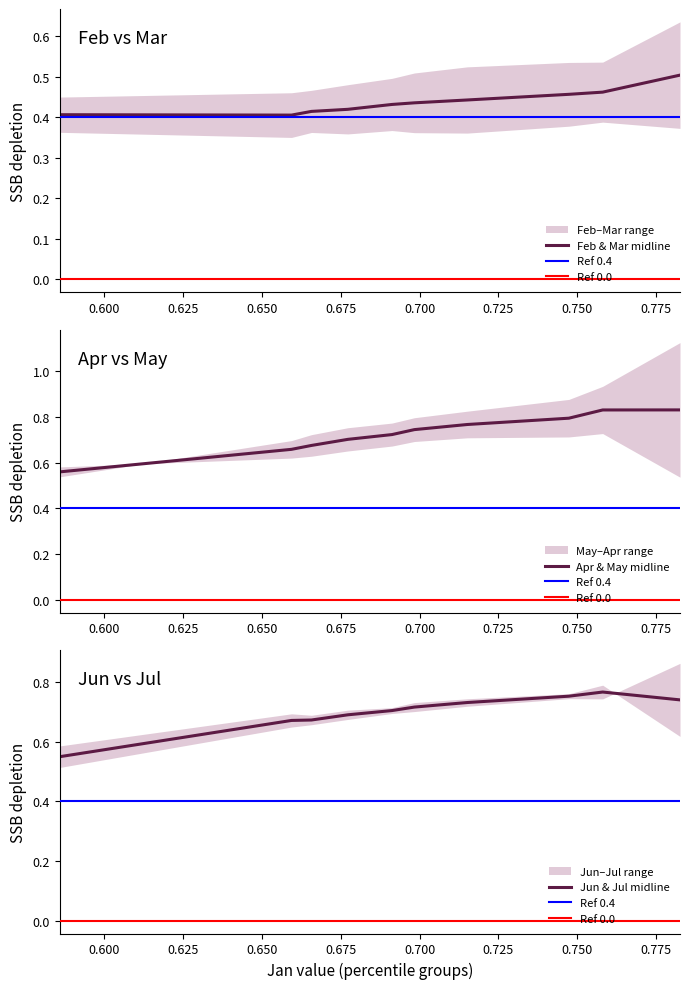

How many May values are between 0 and 1?

10